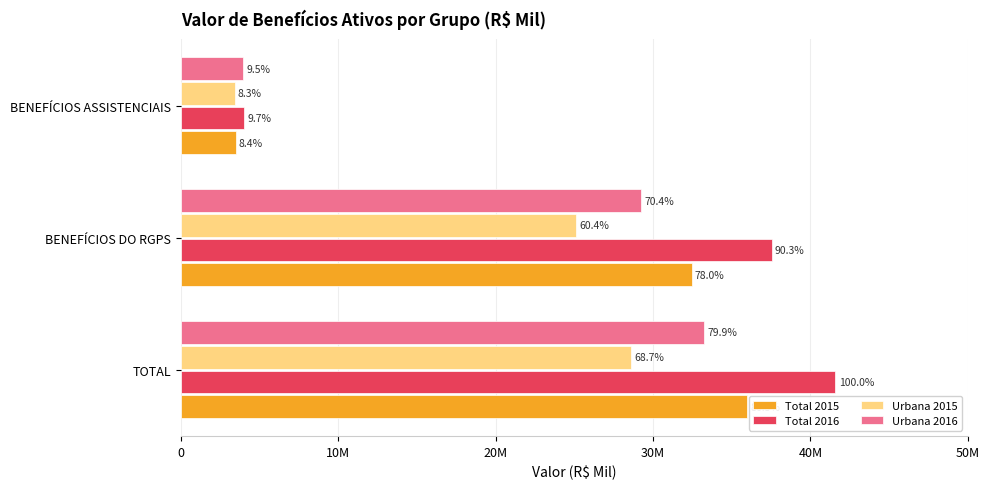

What are all the series names shown in the legend?

Total 2015, Total 2016, Urbana 2015, Urbana 2016